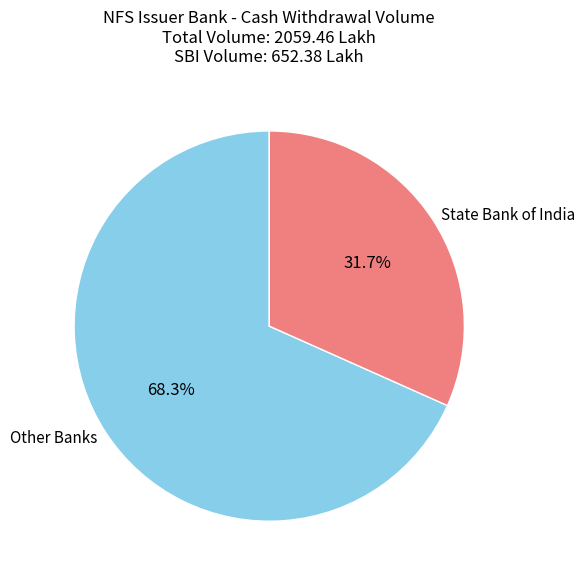

What percentage is NOT represented by Other Banks?

31.7%